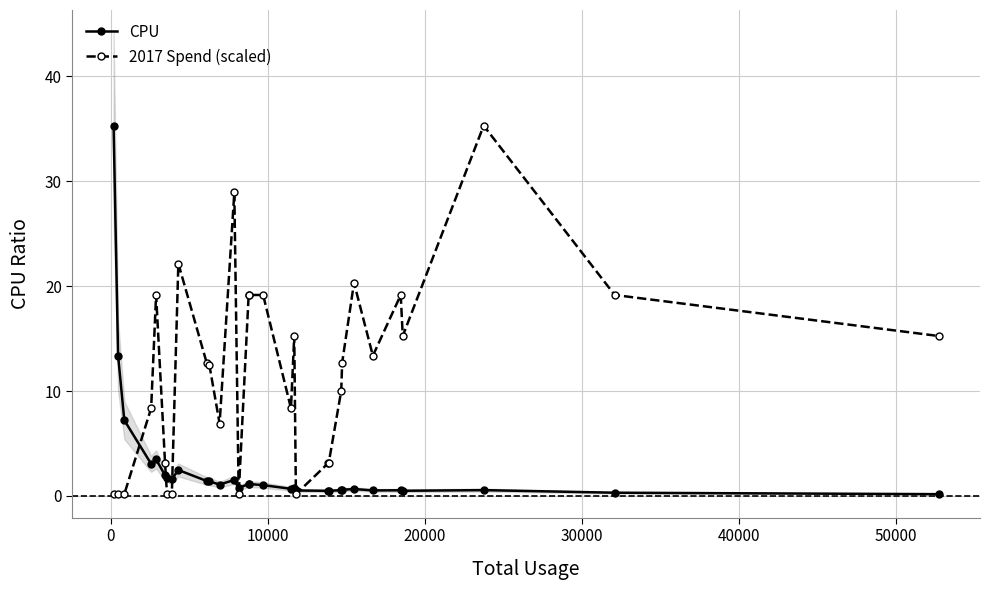

Which series has the largest range (max minus min)?

CPU